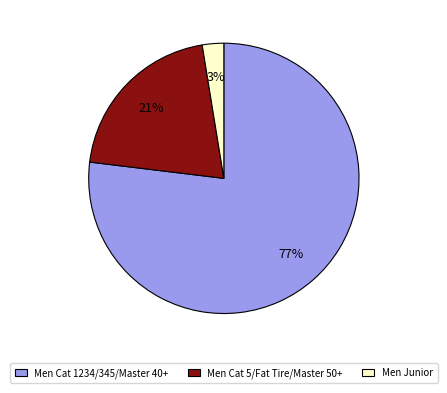

Is the sum of Men Cat 5/Fat Tire/Master 50+ and Men Cat 1234/345/Master 40+ greater than half?

Yes